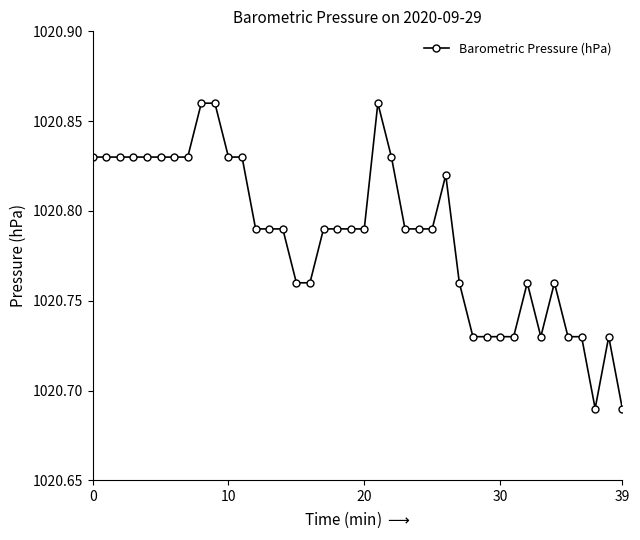

Count the number of data series in this chart.

1